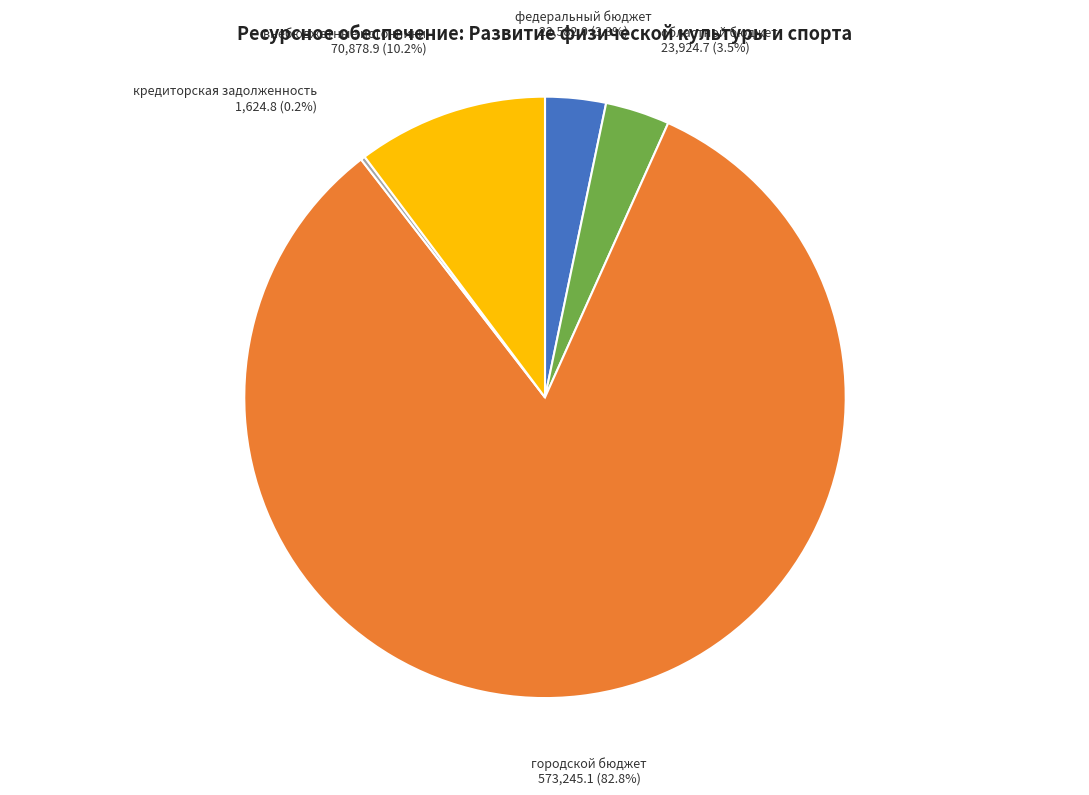

Which category has the biggest portion of the pie?

городской бюджет